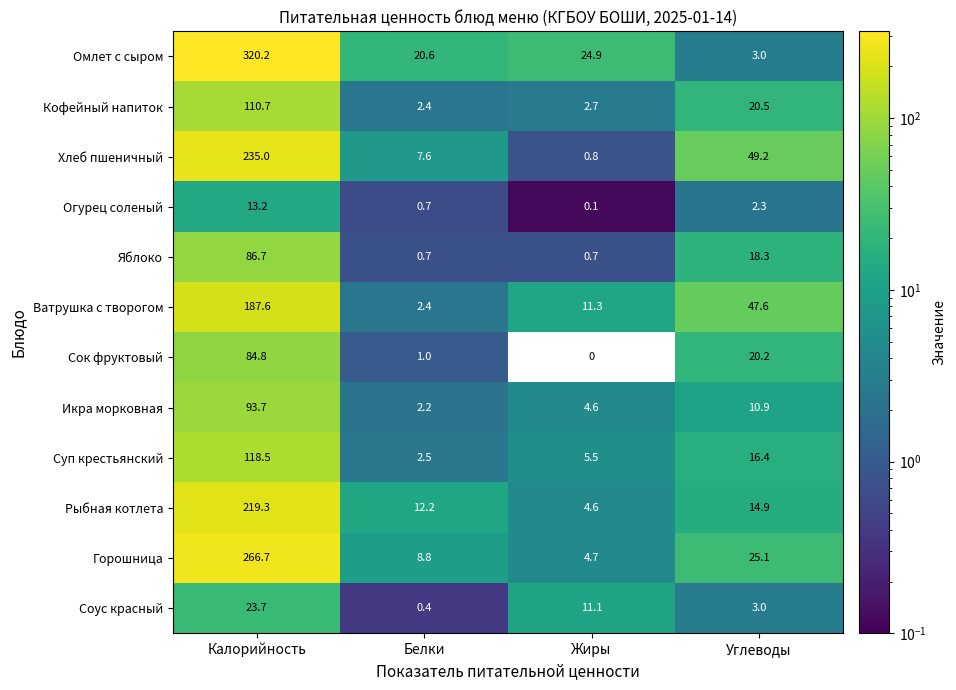

At how many categories does at least one series exceed 23?

3